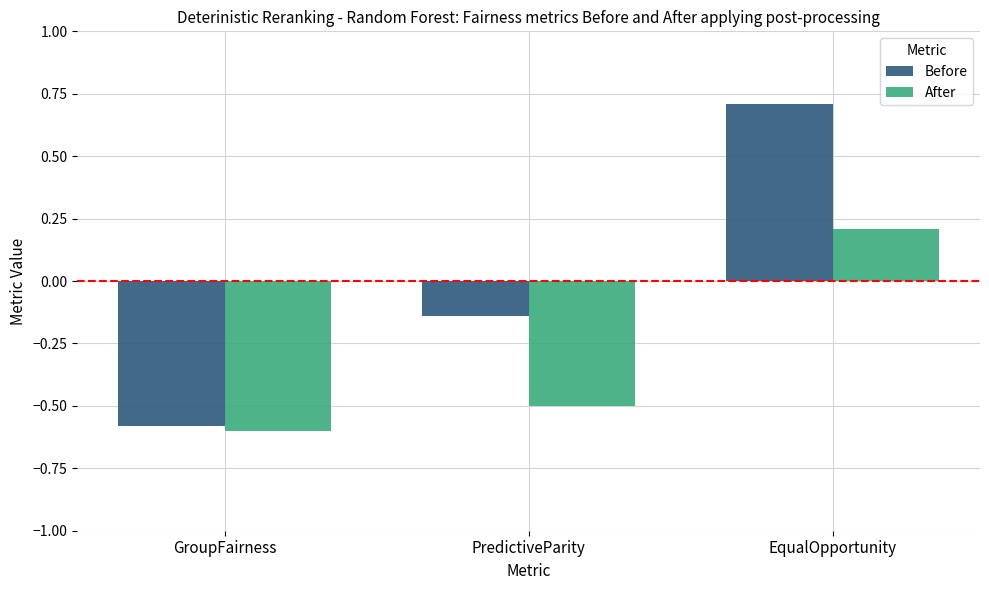

Which category has the lowest value across all series?

GroupFairness